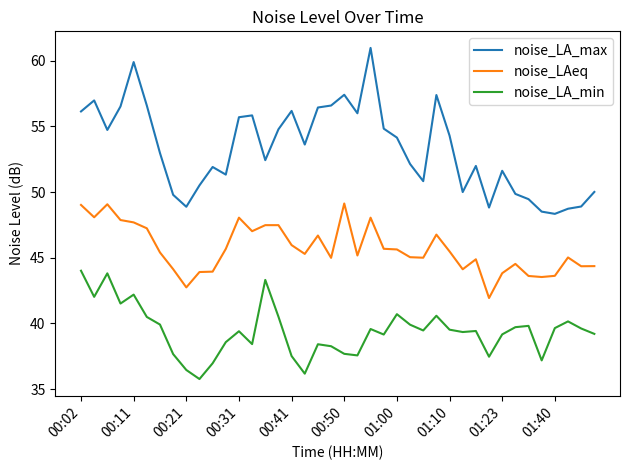

True or false: noise_LAeq and noise_LA_min cross at least once.

False